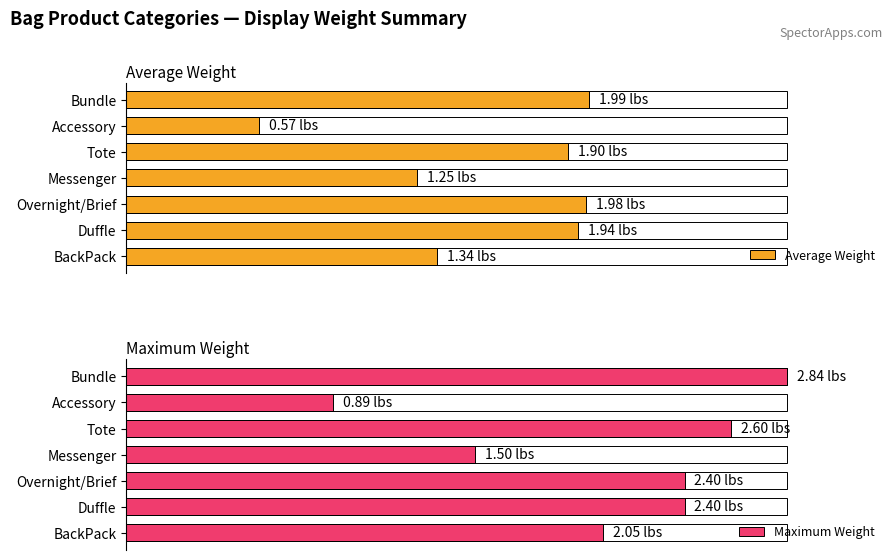

Rank the series by their average value, from highest to lowest.

Maximum Weight, Average Weight